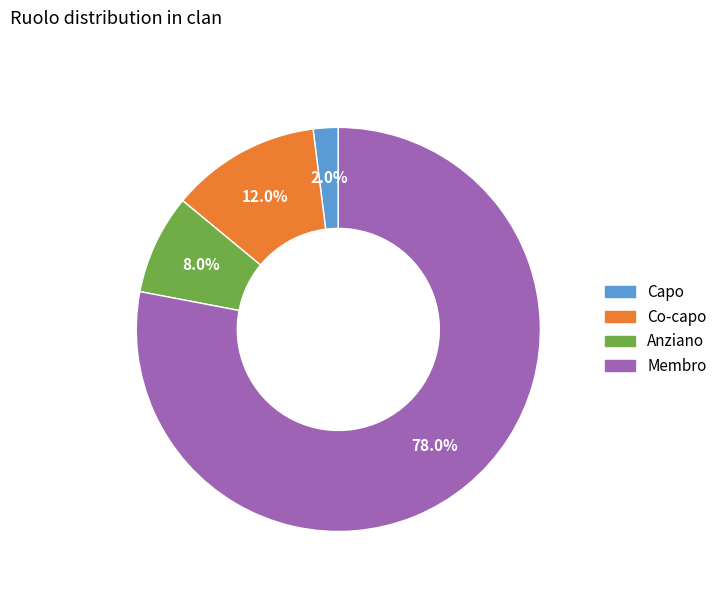

What is the largest slice in the pie chart?

Membro